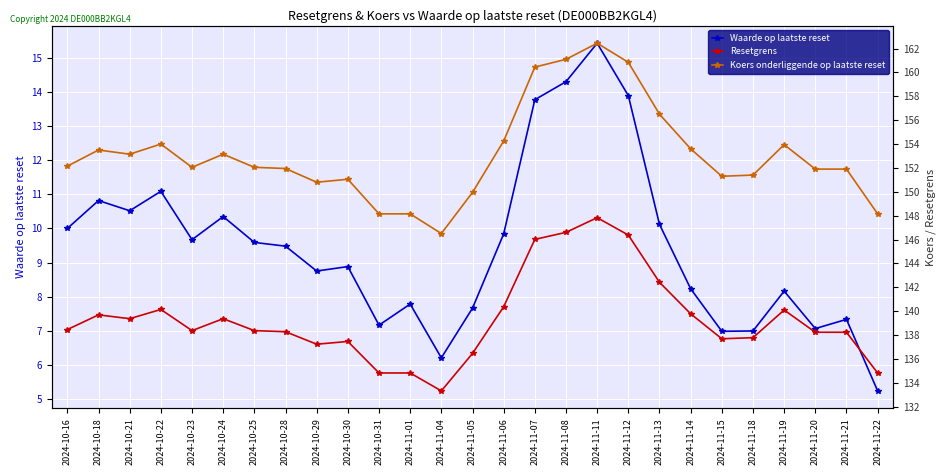

At which label is Waarde op laatste reset closest to 10?

2024-10-16